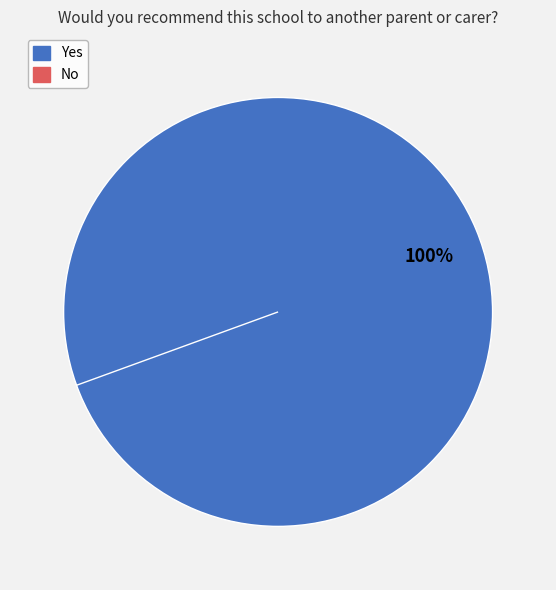

Is it true that Yes is 100% of the pie?

True